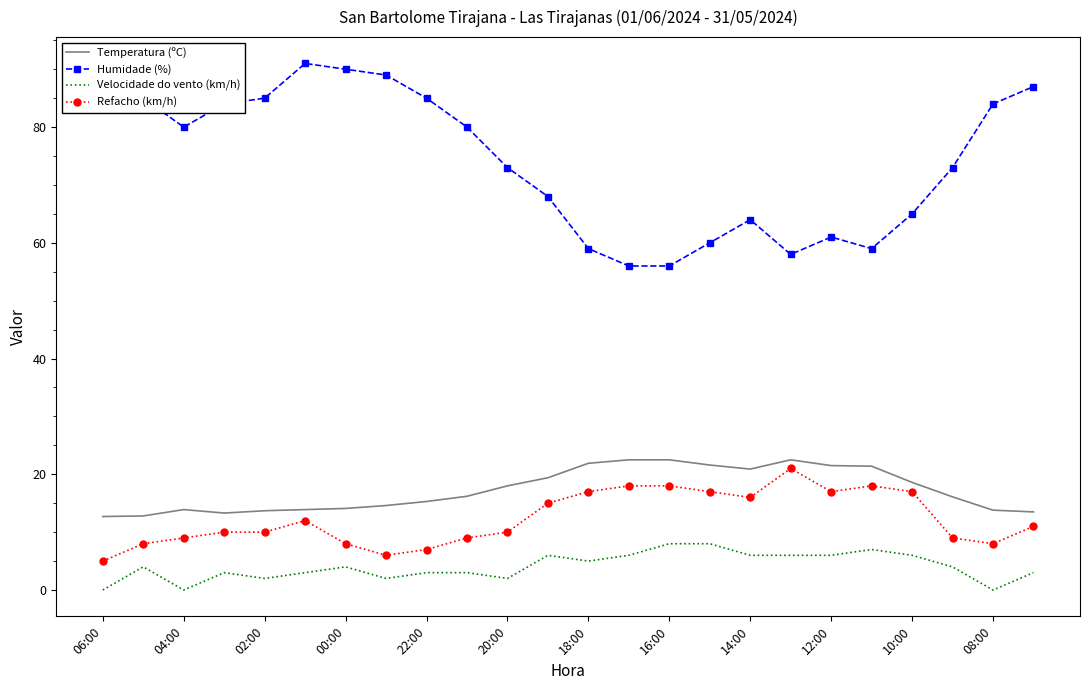

What is the difference between the maximum and minimum values in the Humidade (%) series?

35.0